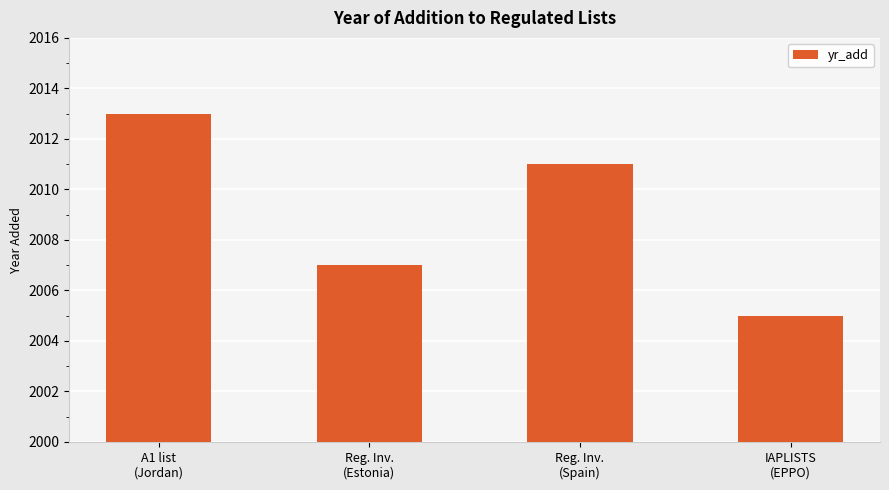

Approximately how many times larger is the value at Reg. Inv.
(Spain) compared to A1 list
(Jordan)?

1.0